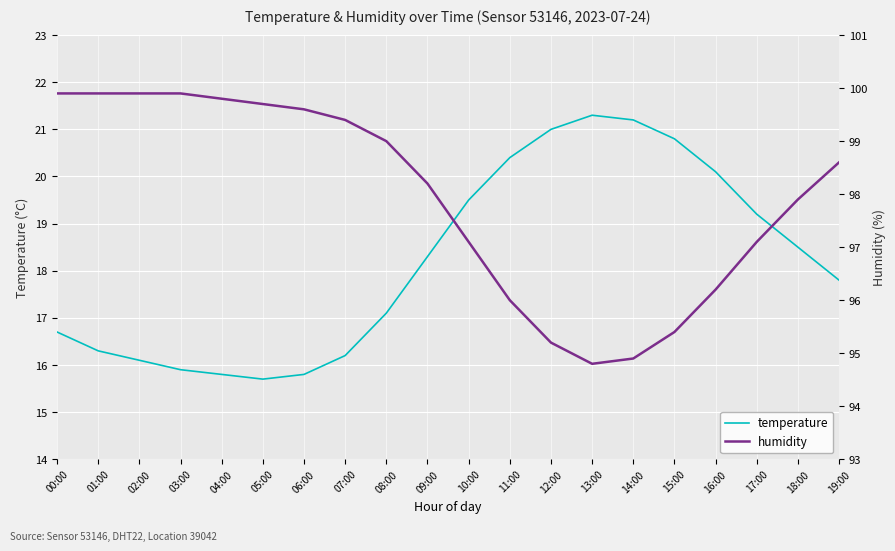

How many lines are shown in the chart?

2